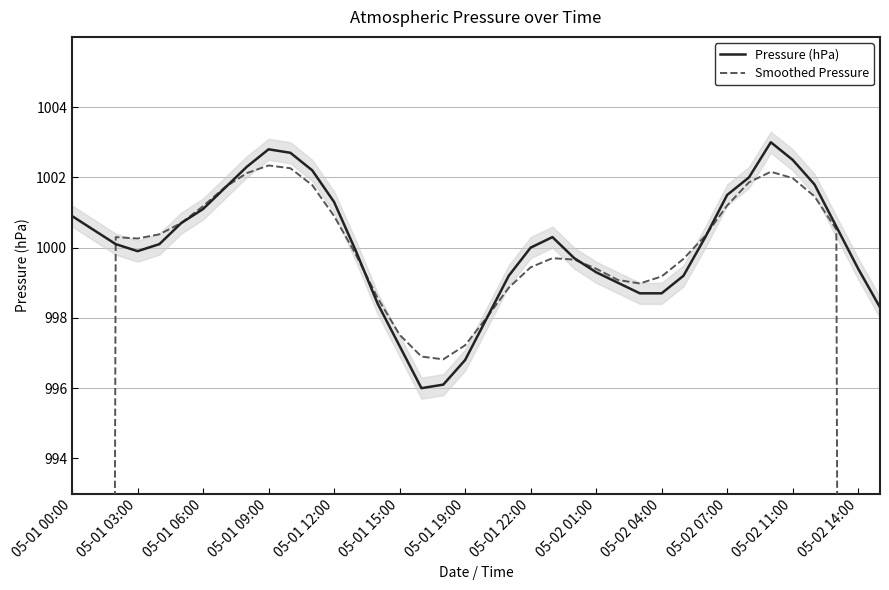

How many times do Smoothed Pressure and Pressure (hPa) cross each other?

6